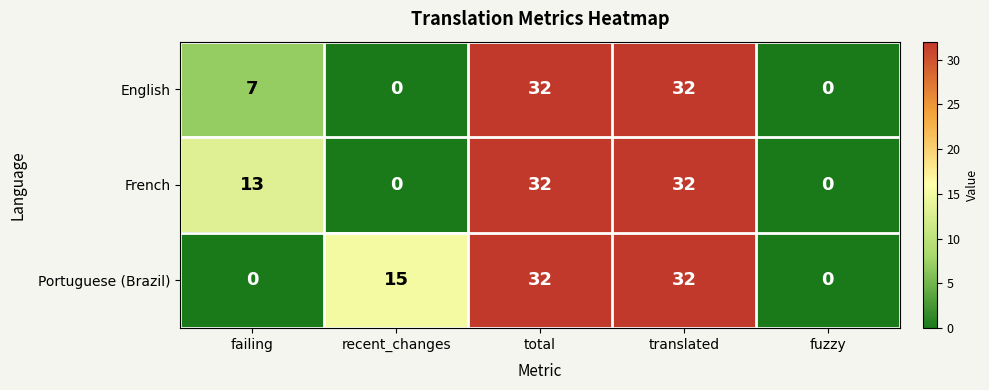

How many Portuguese (Brazil) values are between 0 and 32?

5